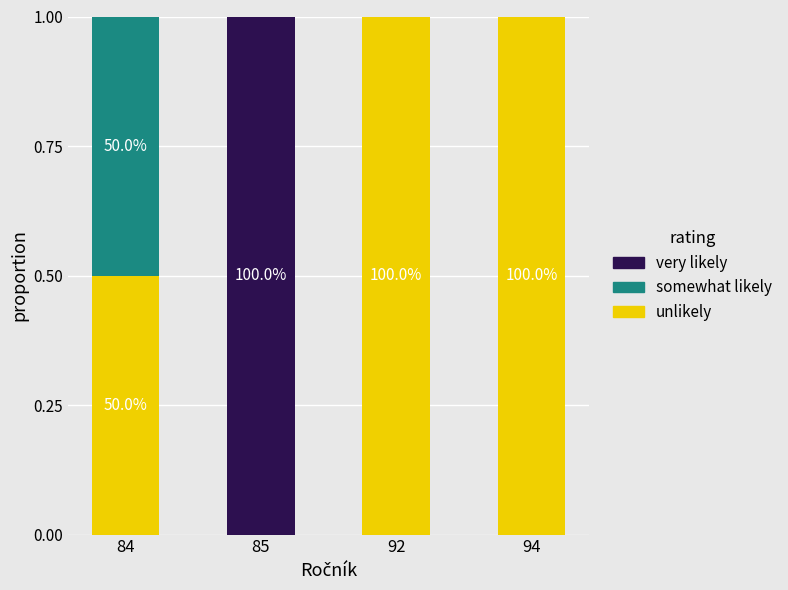

What is the sum of all unlikely values?

2.5